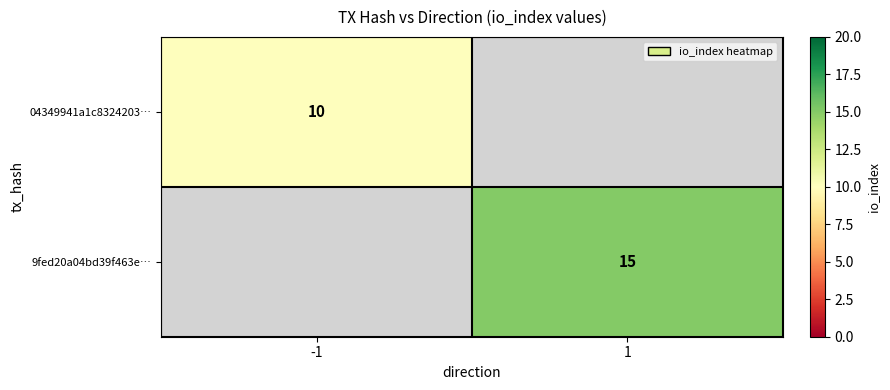

The value of 04349941a1c8324203… at -1 is 6. True or false?

False